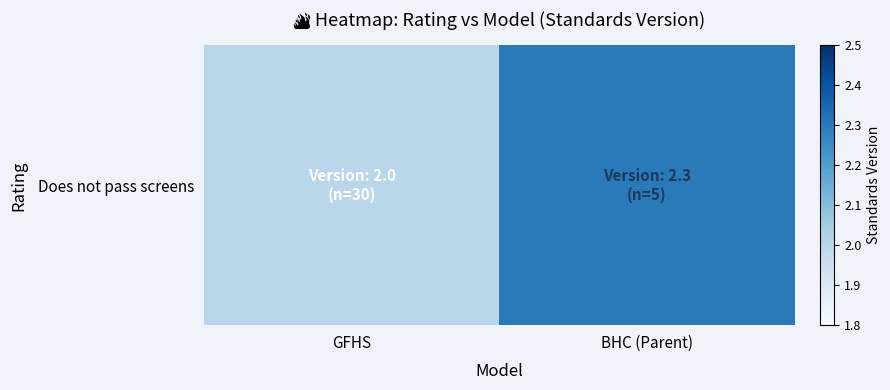

Reading left to right, list all the values displayed in this chart.

GFHS=2.0	BHC (Parent)=2.3